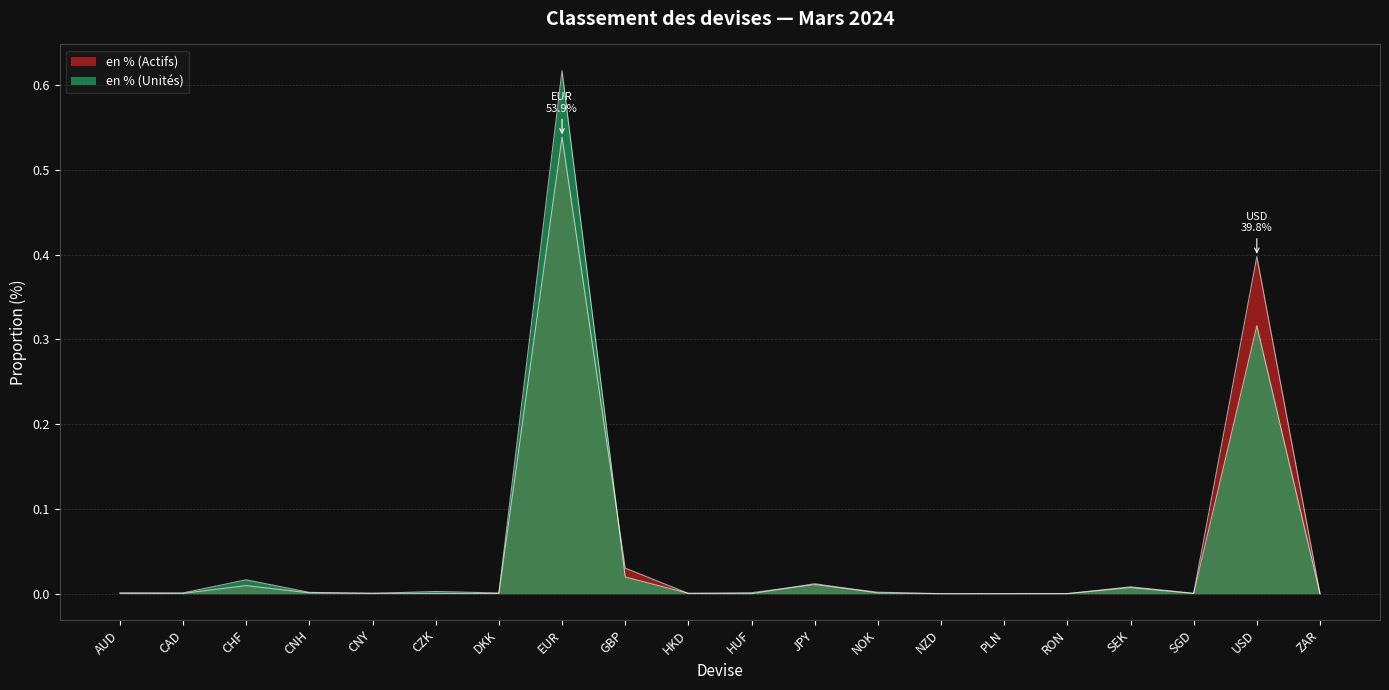

Does the chart display data point markers on the line(s)?

No